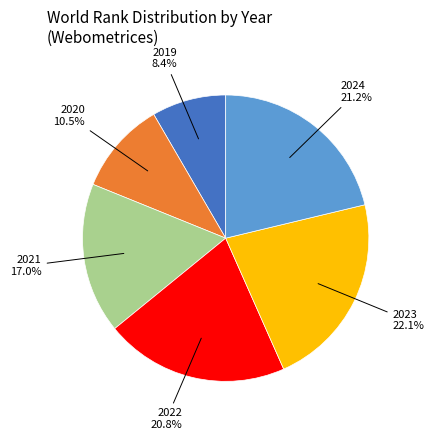

Which slice is the smallest?

2019